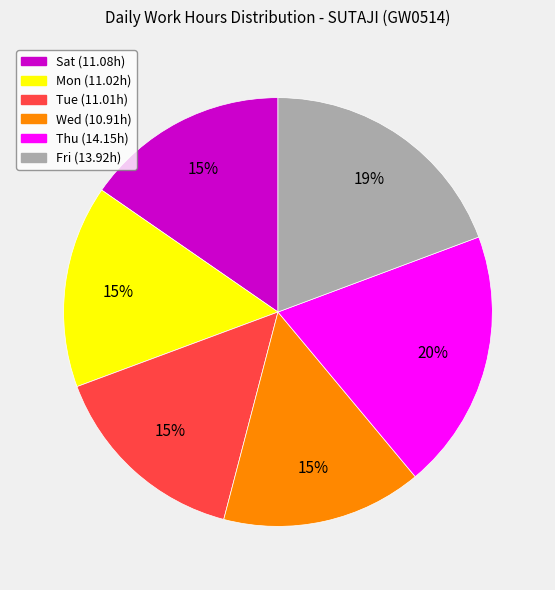

To the nearest percent, what is the difference between the Tue and Fri slice percentages?

4%